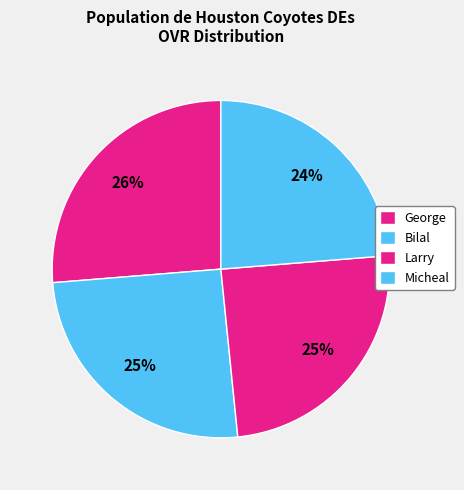

How many segments does this pie chart have?

4